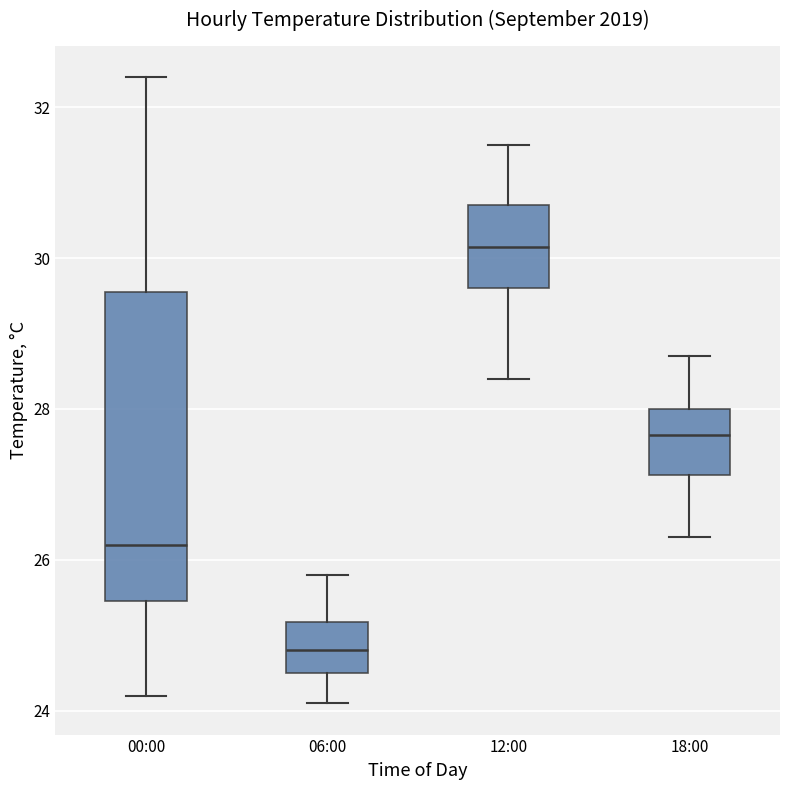

Which box has the highest median line?

12:00